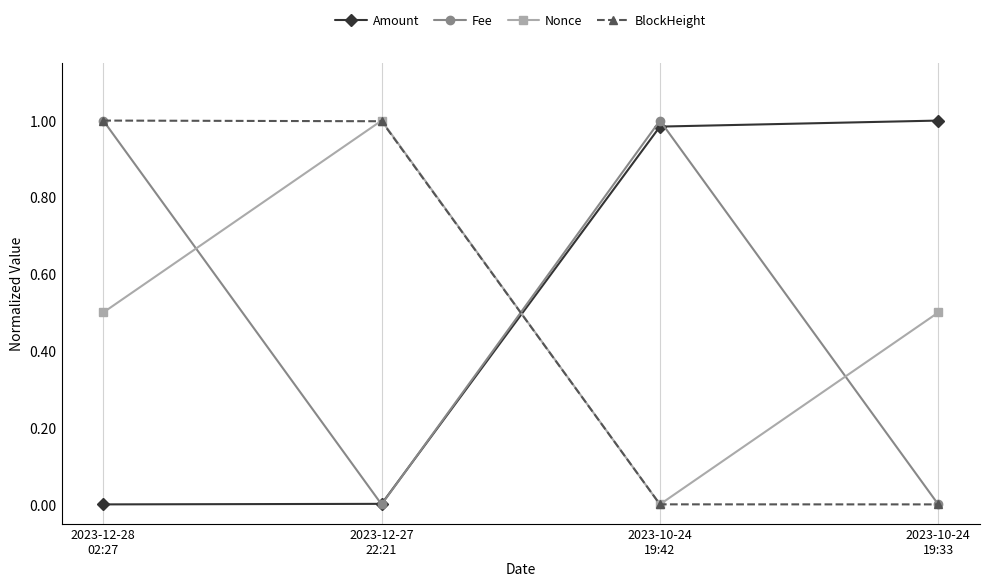

True or false: Nonce and Fee cross at least once.

True